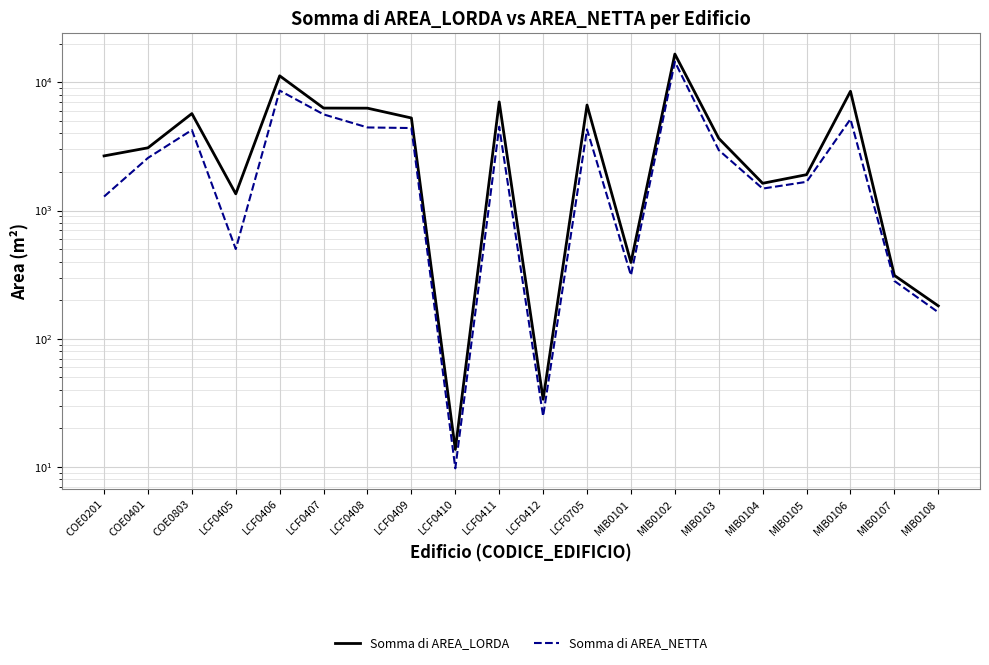

What is the total value across all series at LCF0409?

9663.2